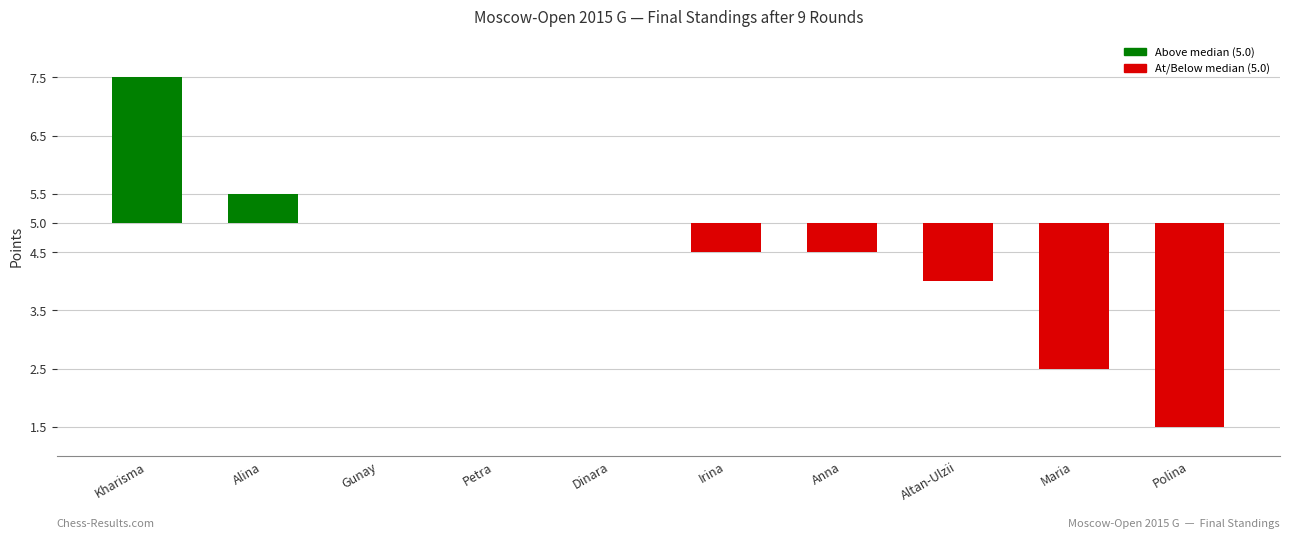

What is the change in value from Kharisma to Alina?

-2.0